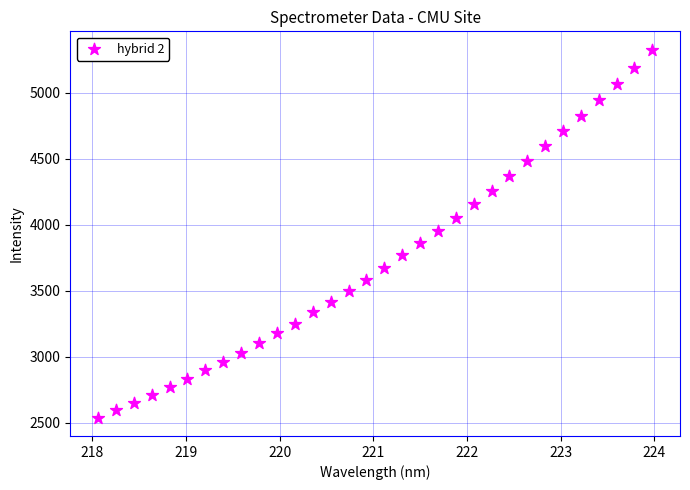

What is the range of Y values (max minus min)?

2788.2